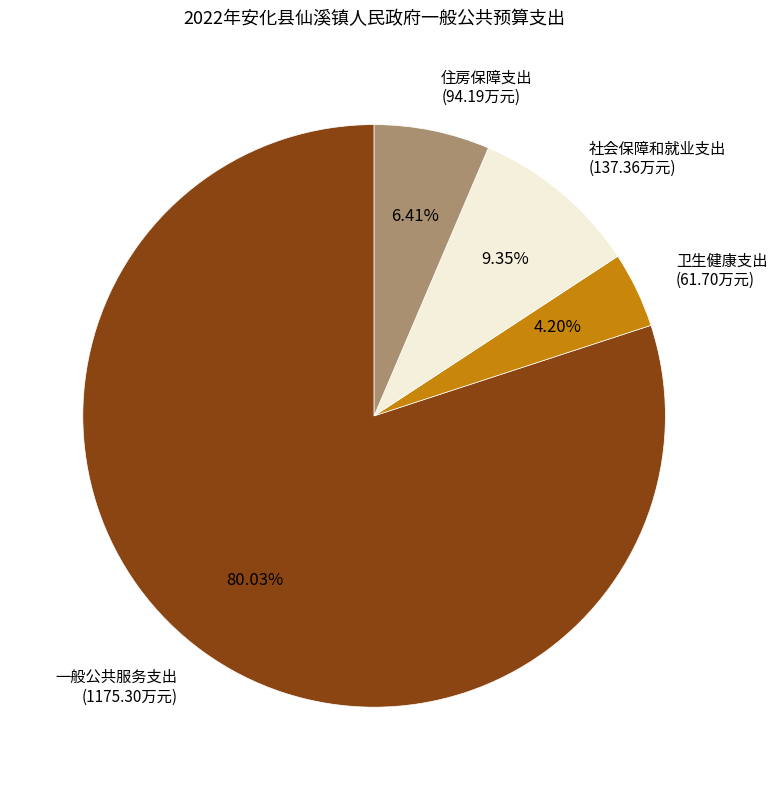

Between 社会保障和就业支出 and 卫生健康支出, which is larger?

社会保障和就业支出